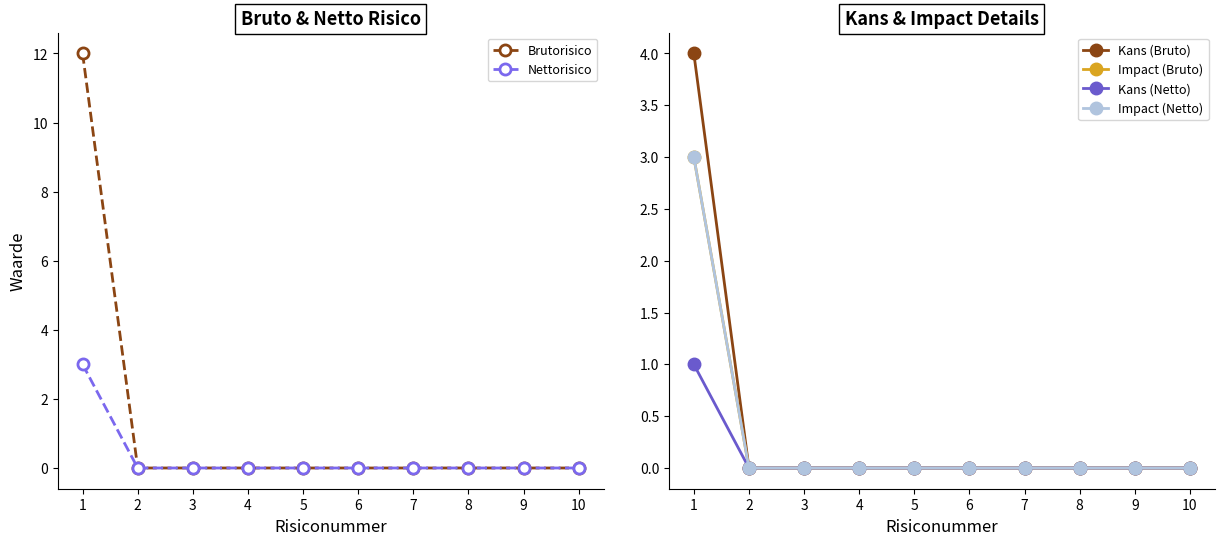

Reading left to right, transcribe all the data shown in this chart.

Brutorisico: 12	0	0	0	0	0	0	0	0	0
Nettorisico: 3	0	0	0	0	0	0	0	0	0
Kans (Bruto): 4	0	0	0	0	0	0	0	0	0
Impact (Bruto): 3	0	0	0	0	0	0	0	0	0
Kans (Netto): 1	0	0	0	0	0	0	0	0	0
Impact (Netto): 3	0	0	0	0	0	0	0	0	0